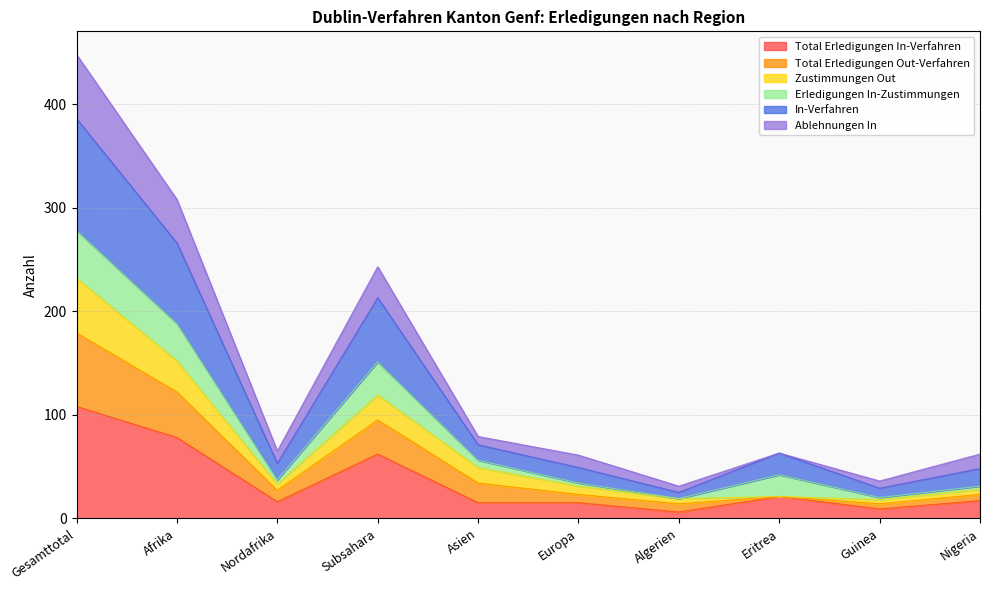

How many interior local peaks does the Total Erledigungen In-Verfahren series have?

2